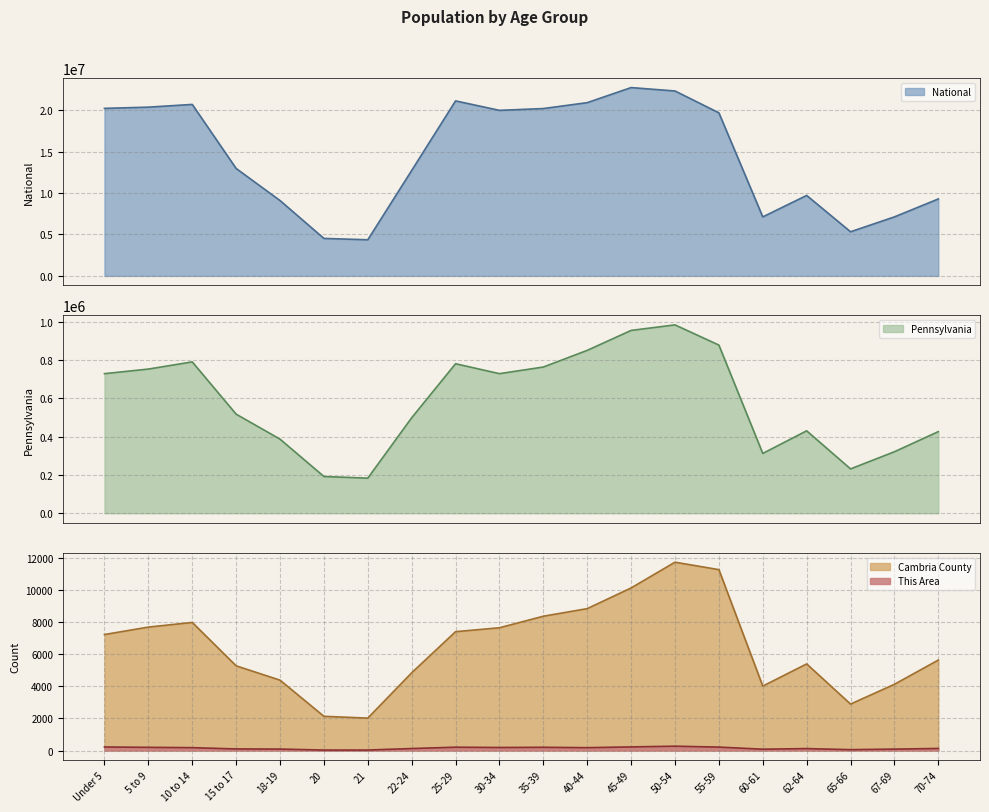

How many interior local peaks does the National series have?

4